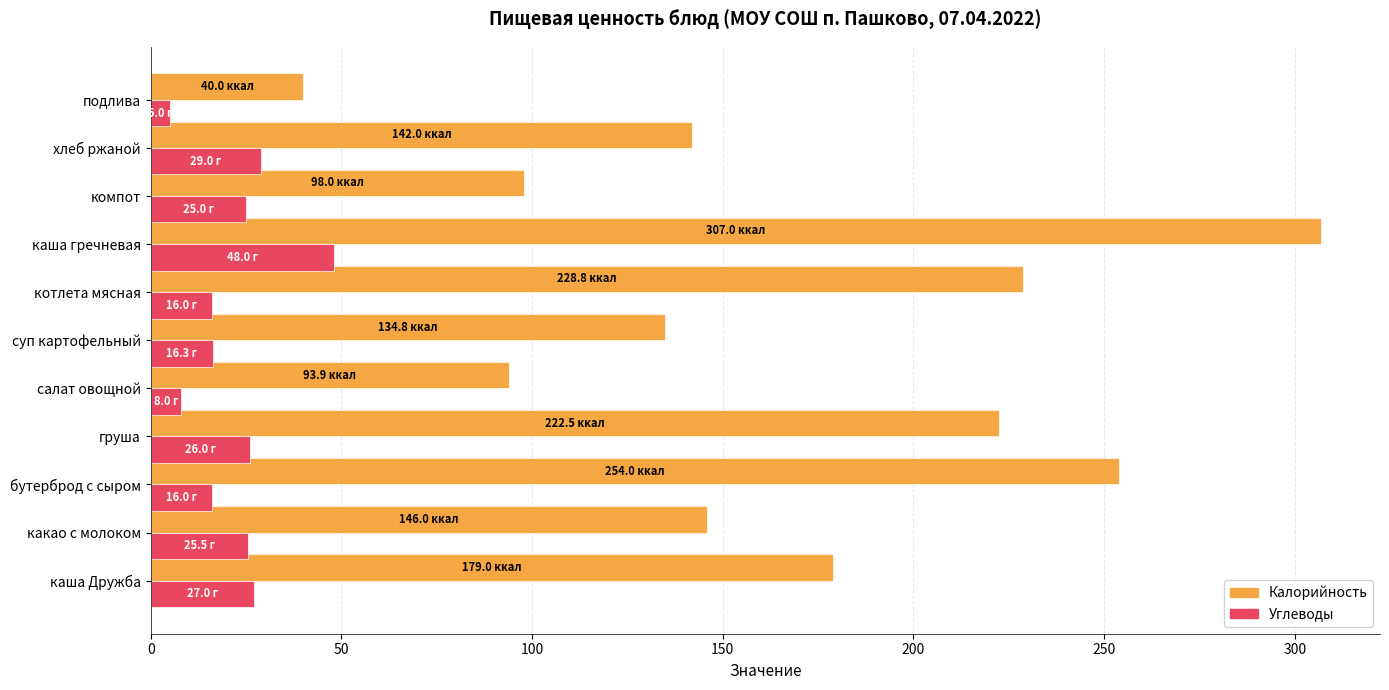

Is it true that Калорийность equals 221.3 at суп картофельный?

False